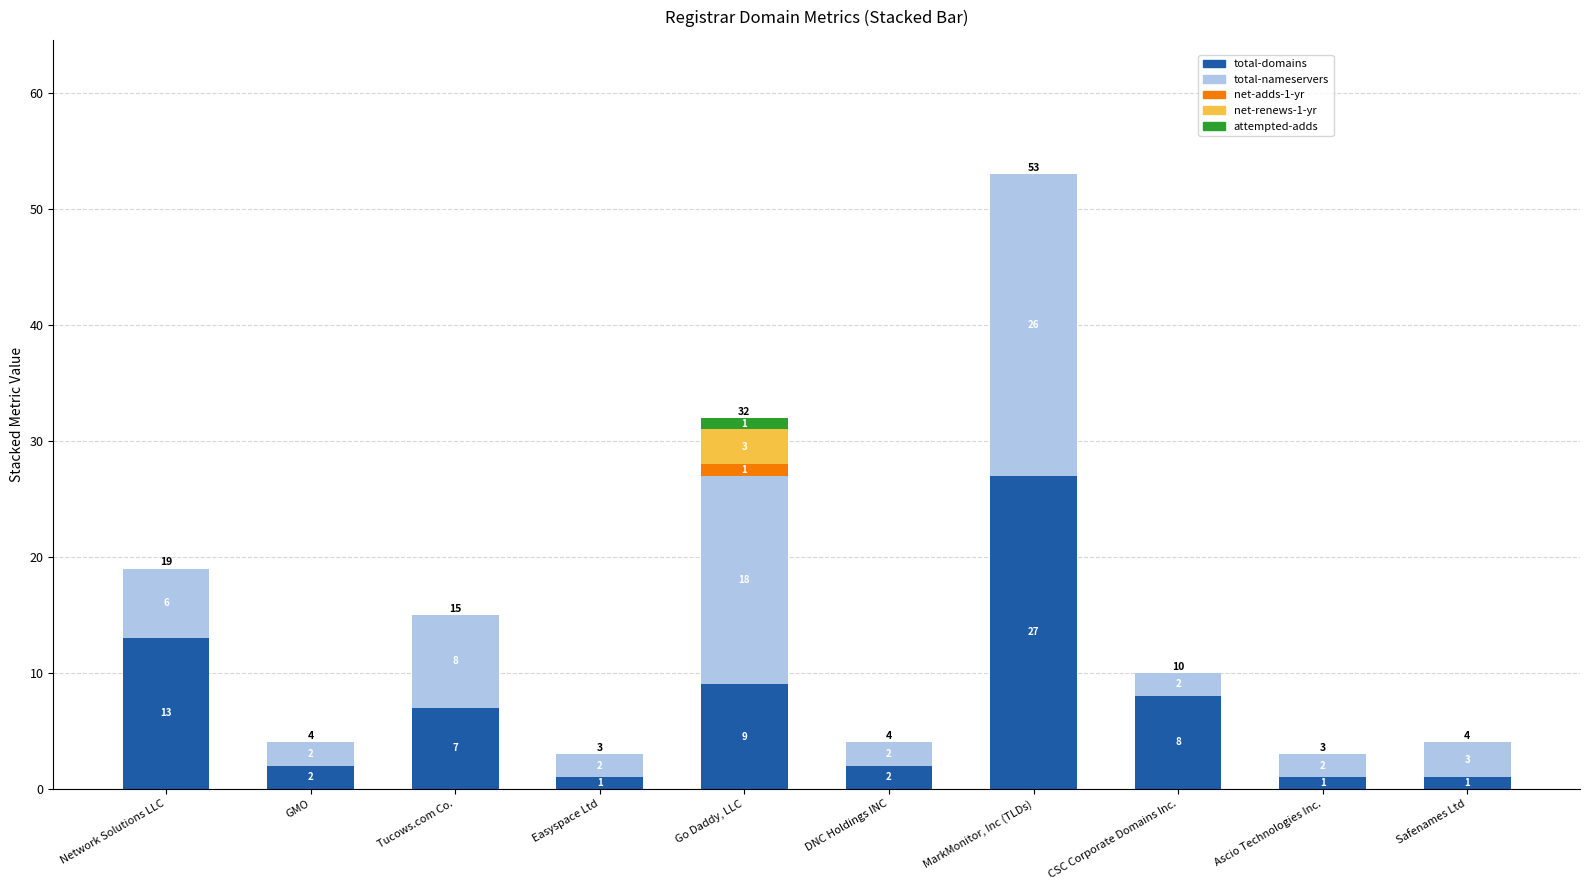

What is the total value across all series at Tucows.com Co.?

15